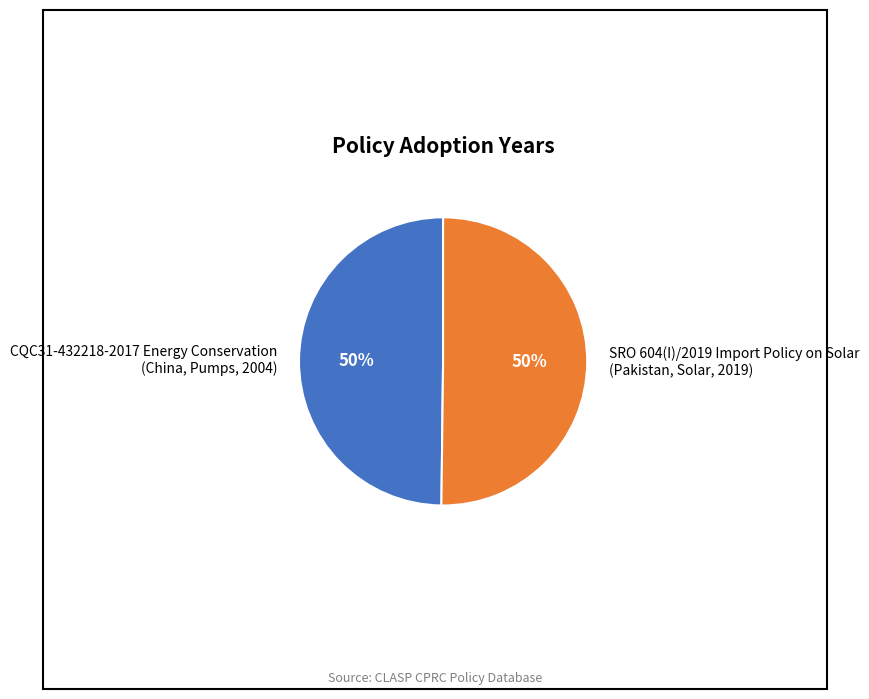

What is the ratio of the value at CQC31-432218-2017 Energy Conservation (China, Pumps, 2004) to the value at SRO 604(I)/2019 Import Policy on Solar (Pakistan, Solar, 2019)?

1.0